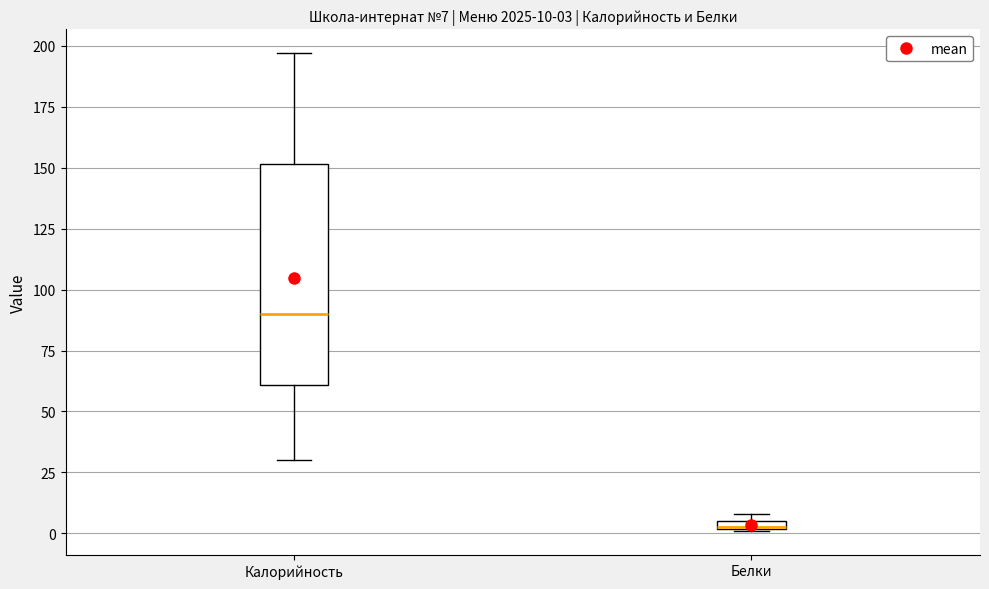

Which box is the tallest, from its lower edge to its upper edge?

Калорийность